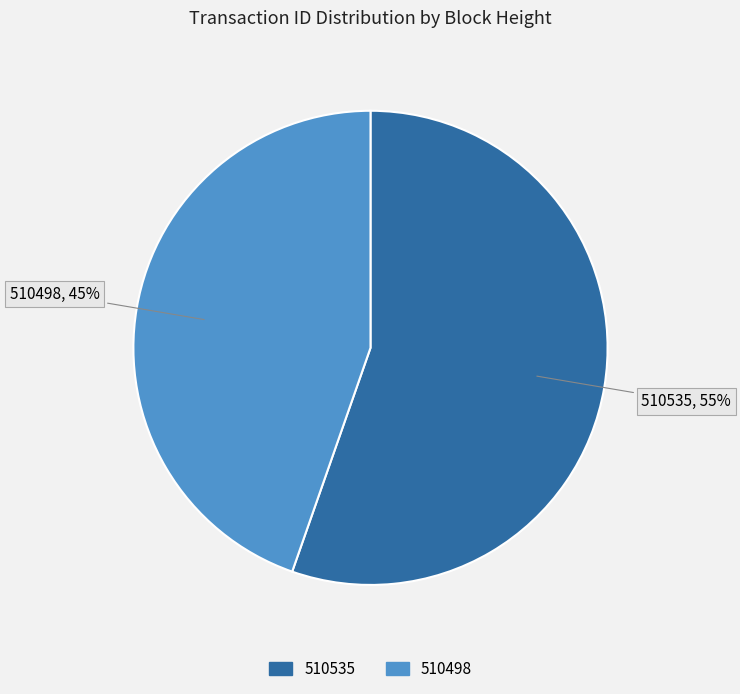

How many slices are in this pie chart?

2